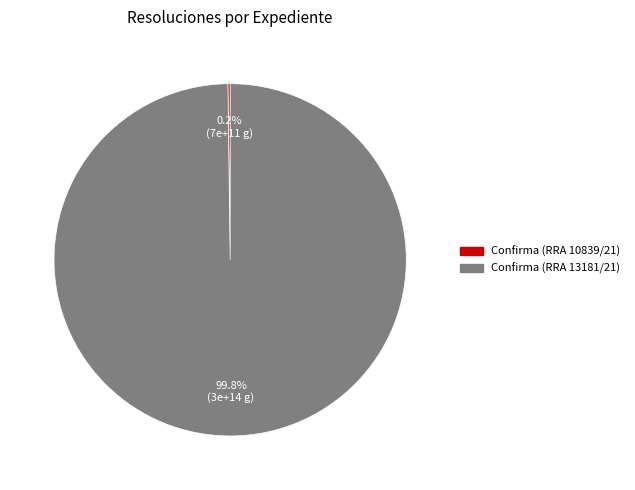

What percentage is NOT represented by Confirma (RRA 13181/21)?

0.2%